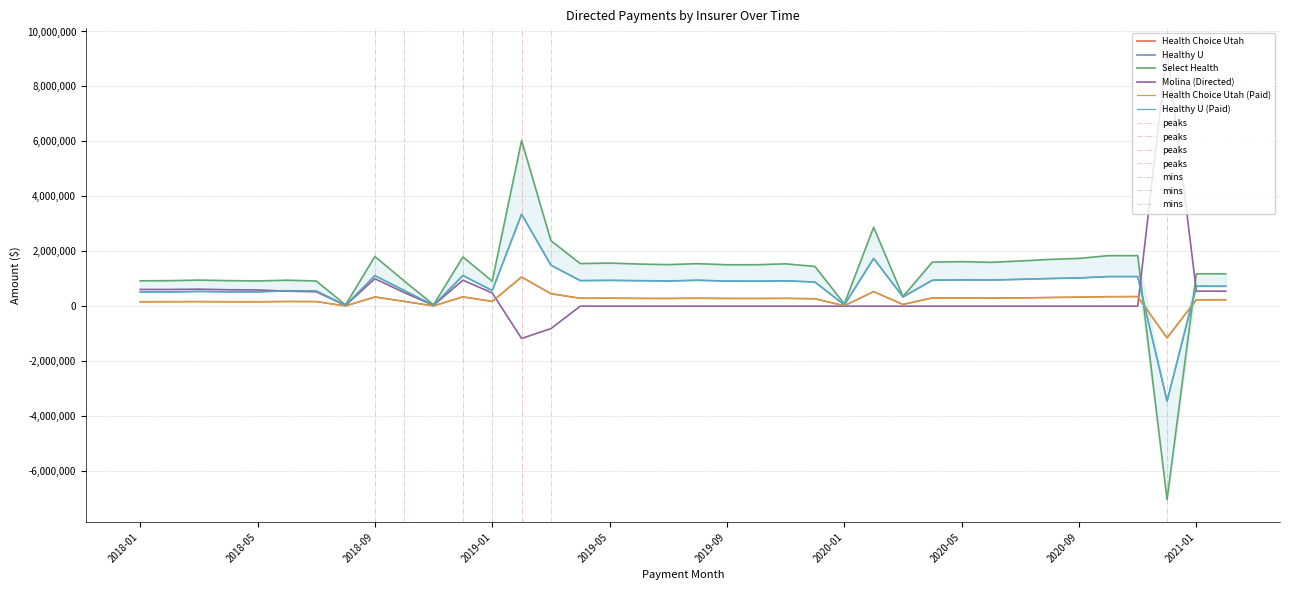

Reading left to right, what are all the values shown in this chart?

Health Choice Utah: 161012.4	164341.2	166843.6	161819.3	160740.5	170504.1	167467.1	9031.4	335260.8	173358.1	9411.6	339253.6	172417.6	1062024.7	454619.4	287342.9	291410.0	282889.3	280417.3	287851.7	280851.5	279669.1	284336.7	270308.7	15589.9	529841.2	62171.0	300104.1	298291.0	294215.9	301966.0	316001.1	328755.7	346445.6	349346.0	-1154775.8	232688.2	233623.1
Healthy U: 520504.1	518436.9	537302.5	522813.7	520483.8	561601.6	554825.6	27384.0	1111757.9	570175.9	29678.4	1115855.0	568125.5	3347737.0	1491920.8	931067.8	939736.0	928926.8	918884.8	943495.6	914566.7	910303.5	925196.9	877144.4	47132.1	1736490.0	337325.8	944635.0	957646.0	952801.0	977547.4	1006487.4	1027709.2	1078641.9	1078694.2	-3457339.2	726003.8	723766.0
Select Health: 923470.3	929094.6	949803.0	930071.4	918938.8	945320.8	916906.6	49419.1	1808659.8	918286.3	50624.9	1791192.3	912172.2	6030275.4	2384541.3	1550403.2	1569786.8	1533282.4	1513220.2	1547740.6	1508729.4	1508970.5	1541140.5	1446123.3	81489.2	2871893.6	350817.3	1604136.1	1620371.2	1595711.9	1645942.0	1701907.2	1739393.1	1839801.6	1839462.6	-7040669.9	1178927.1	1178513.3
Molina (Directed): 609554.2	607952.9	619457.1	599239.3	589558.4	546288.0	524059.7	29011.2	999859.6	493387.5	30419.0	947339.4	479066.5	-1175620.7	-816556.2	0.0	-13.6	0.0	0.0	-8.7	-84.7	0.0	0.0	0.0	0.0	0.0	0.0	0.0	-54.8	0.0	0.0	0.0	0.0	0.0	0.0	9297892.8	547891.5	545735.6
Health Choice Utah (Paid): 161012.4	164341.2	166843.6	161819.3	160740.5	170504.1	167467.1	9031.4	335260.8	173358.1	9411.6	339253.6	172417.6	1062024.7	454619.4	287342.9	291410.0	282889.3	280417.3	287851.7	280851.5	279669.1	284336.7	270308.7	15589.9	529841.2	62171.0	300104.1	298291.0	294215.9	301966.0	316001.1	328755.7	346445.6	349346.0	-1154775.8	232688.2	233623.1
Healthy U (Paid): 520504.1	518436.9	537302.5	522813.7	520483.8	561601.6	554825.6	27384.0	1111757.9	570175.9	29678.4	1115855.0	568125.5	3347737.0	1491920.8	931067.8	939736.0	928926.8	918884.8	943495.6	914566.7	910303.5	925196.9	877144.4	47132.1	1736490.0	337325.8	944635.0	957646.0	952801.0	977547.4	1006487.4	1027709.2	1078641.9	1078694.2	-3457339.2	726003.8	723766.0